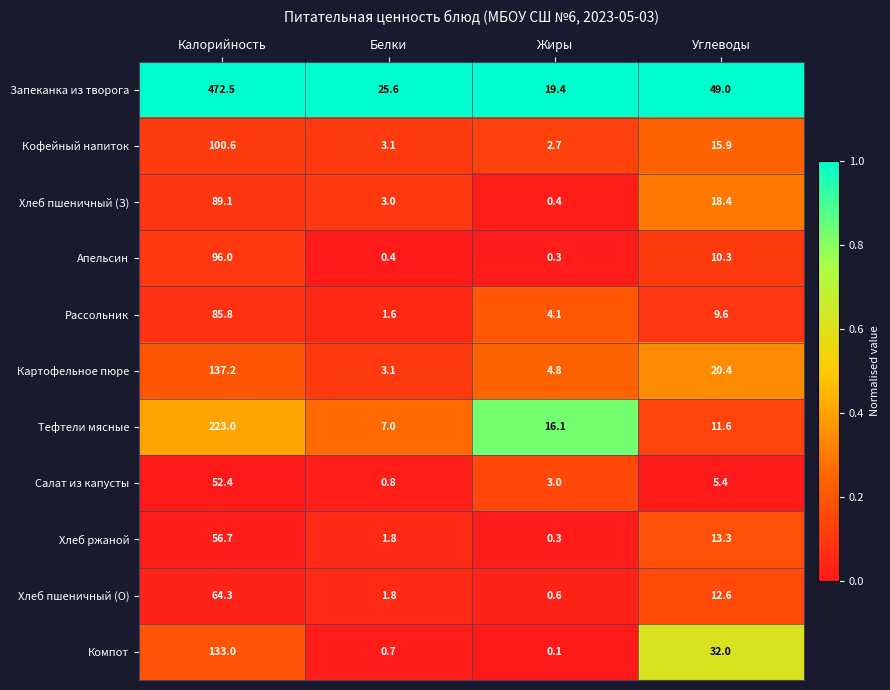

How many distinct data groups are displayed?

11